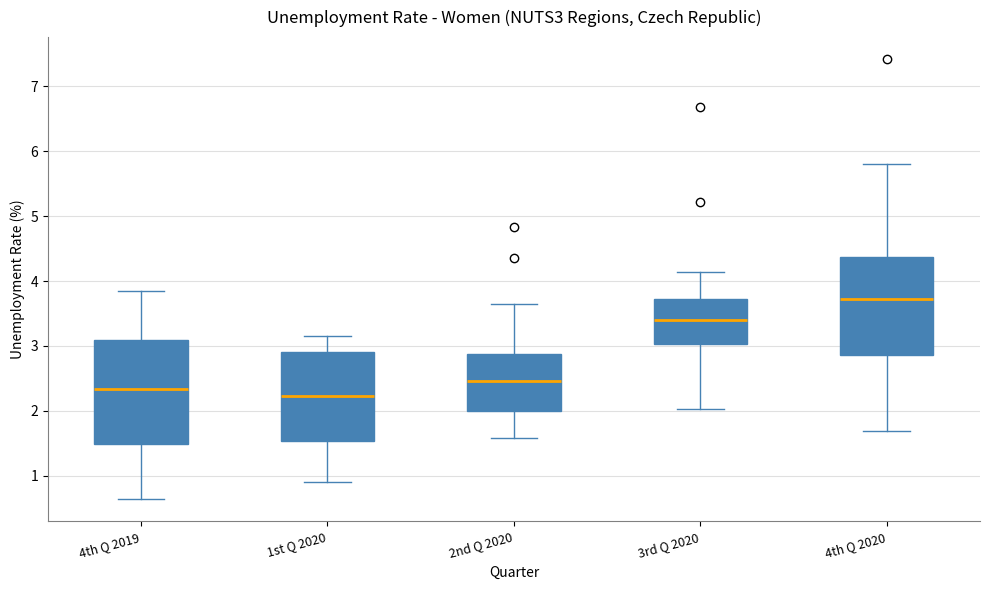

Which box has the highest median line?

4th Q 2020